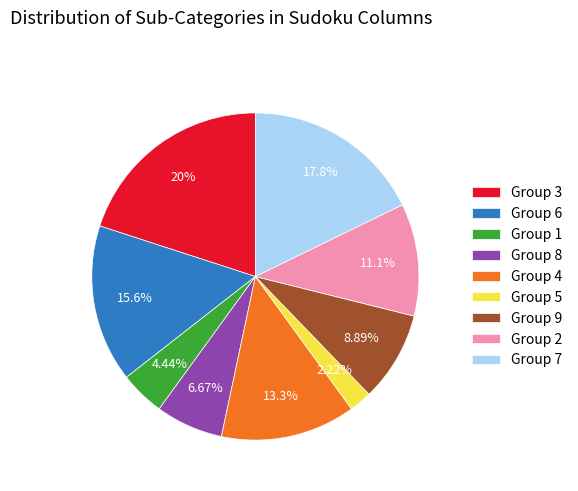

How many segments does this pie chart have?

9